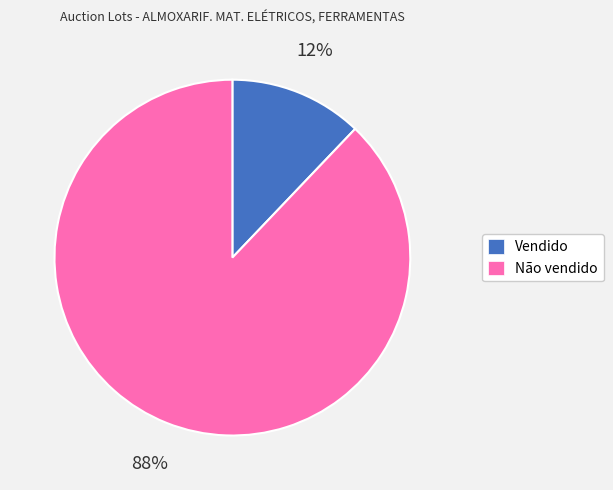

Is there any slice that represents more than half of the pie?

Yes